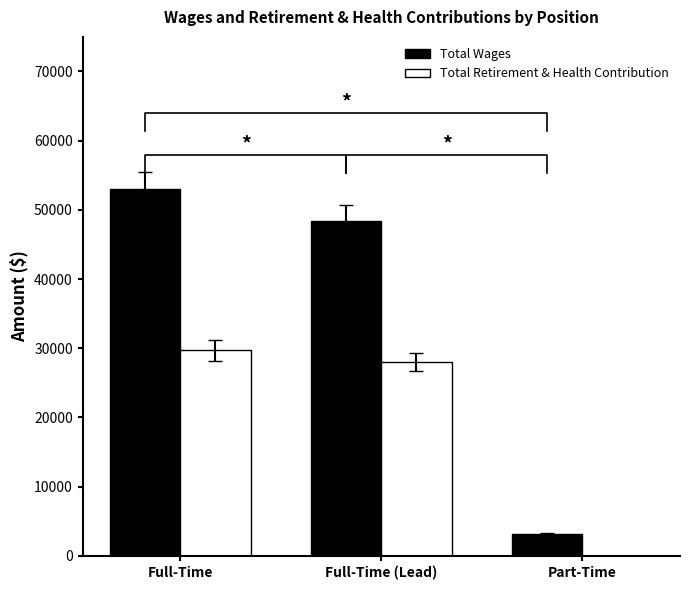

Which category has the highest value in the Total Wages series?

Full-Time